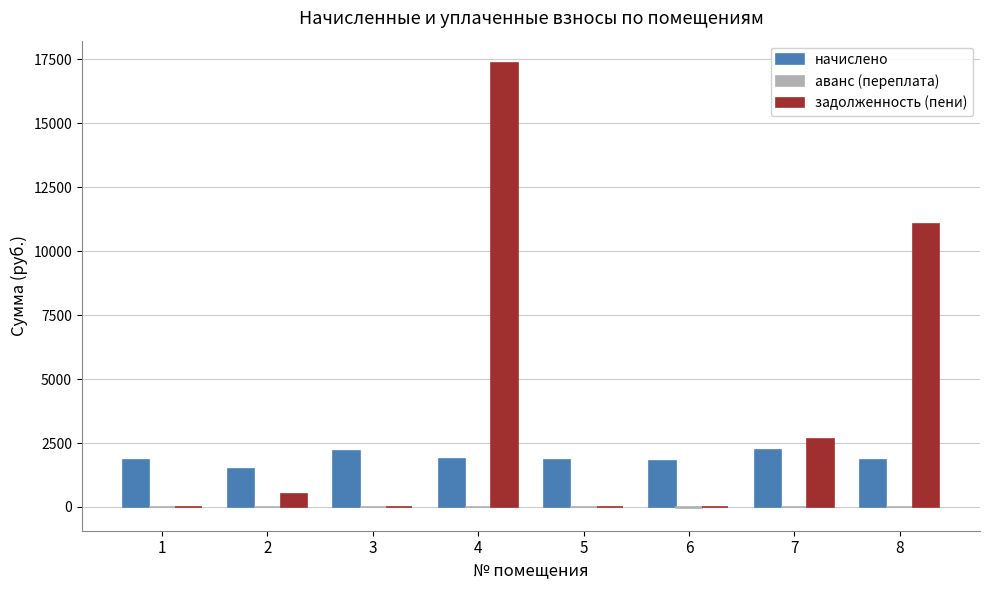

What is the sum of all задолженность (пени) values?

31619.5